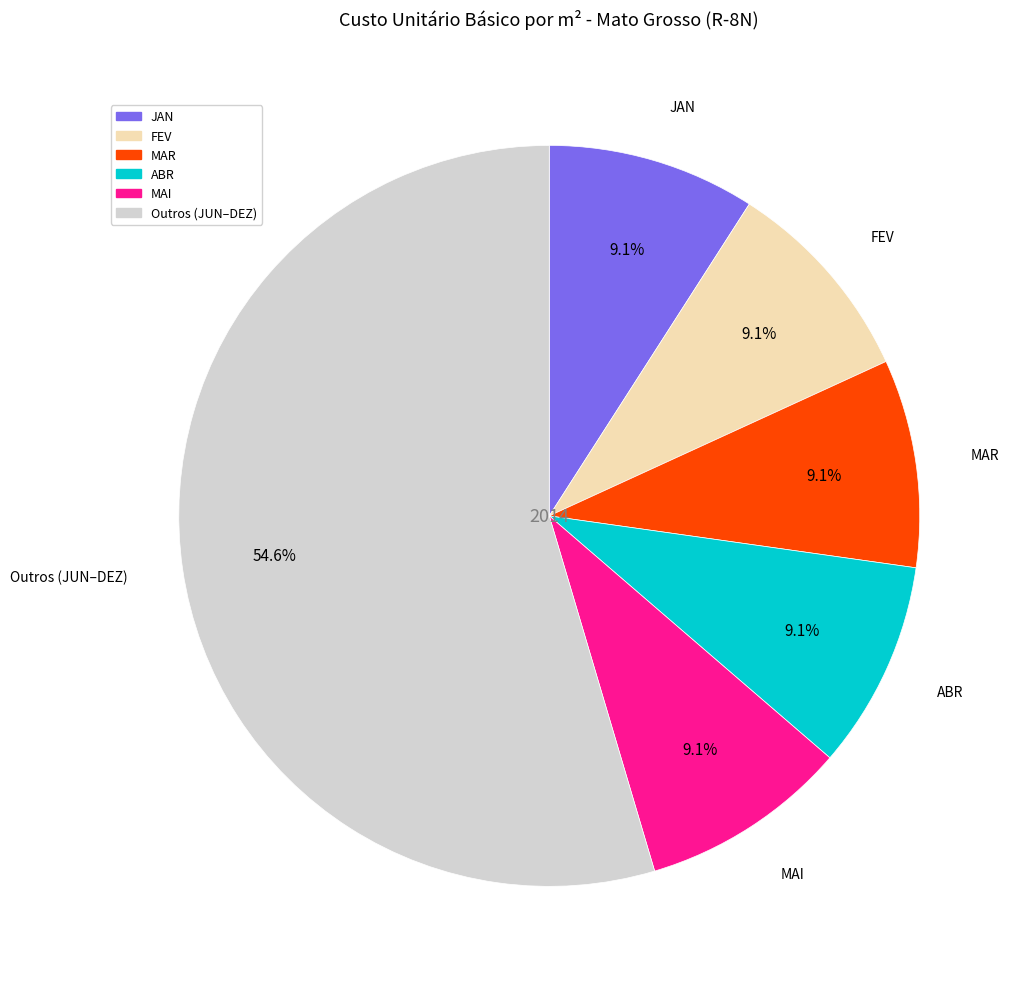

Is there any slice that represents more than half of the pie?

Yes